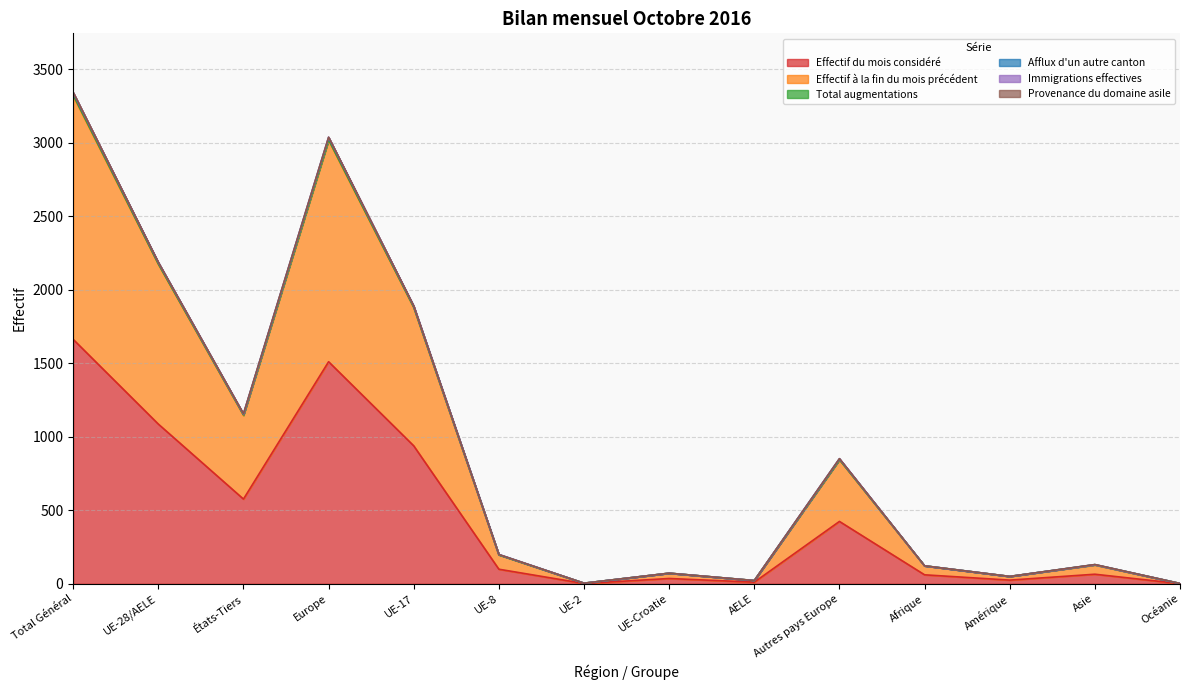

Where does the Effectif du mois considéré series first go above 99?

Total Général